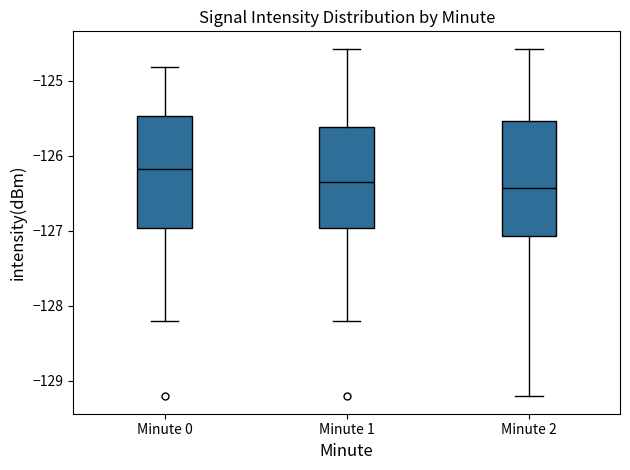

Reading left to right, transcribe this box plot: for each box, give where its median line is, the range the box spans, and where its two whiskers end, as read against the y-axis. The values are not printed on the chart, so give them approximately, as read against the axis.

Minute 0: median -126.2, box -127.0 to -125.5, whiskers -128.2 to -124.8
Minute 1: median -126.3, box -127.0 to -125.6, whiskers -128.2 to -124.6
Minute 2: median -126.4, box -127.1 to -125.5, whiskers -129.2 to -124.6